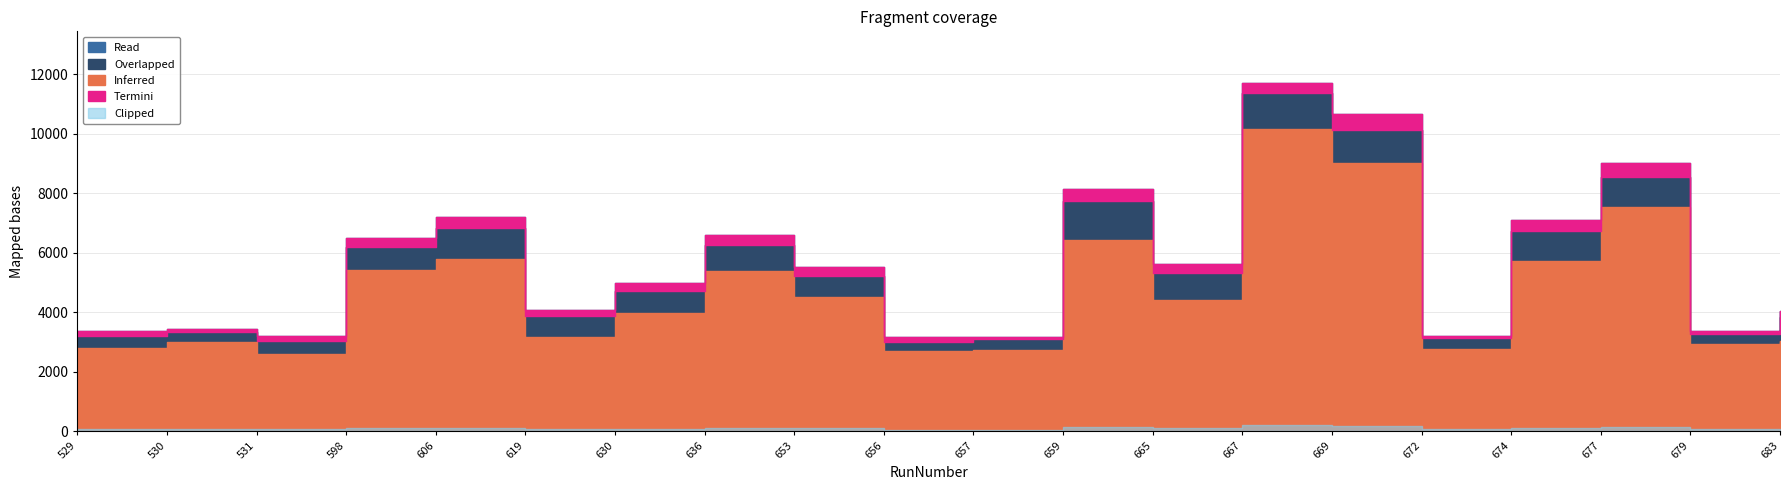

True or false: NumEvents has a value of 7097 at 674.

True